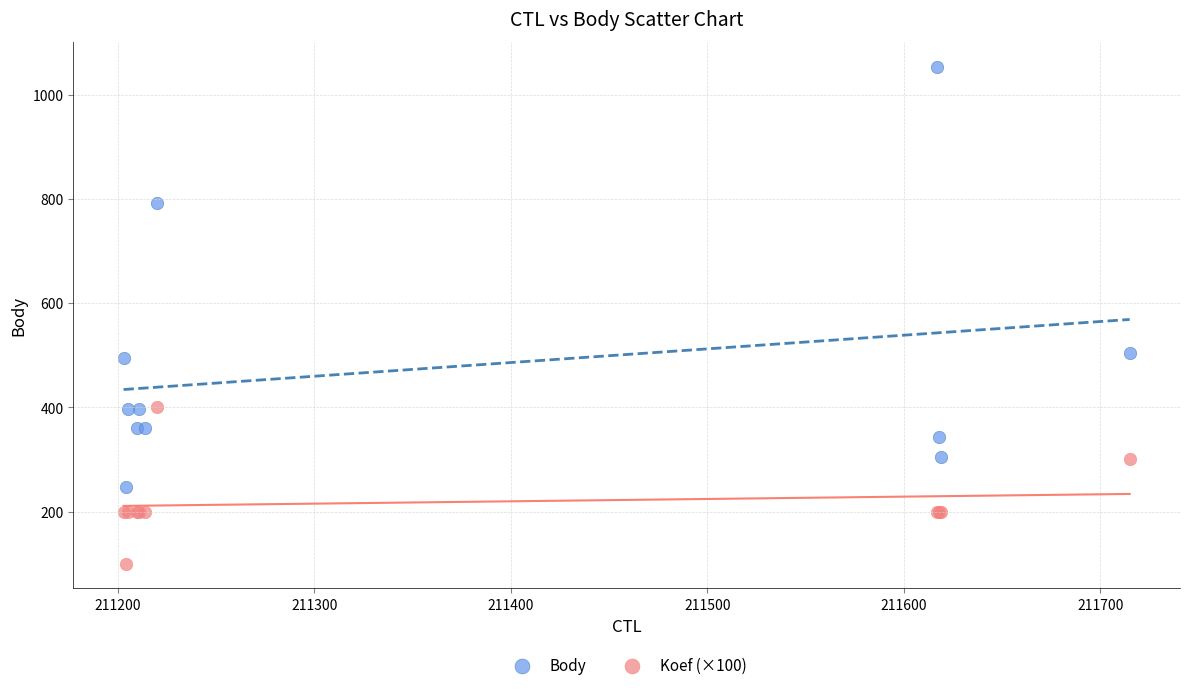

What is the X range (max minus min) for the scatter plot?

512